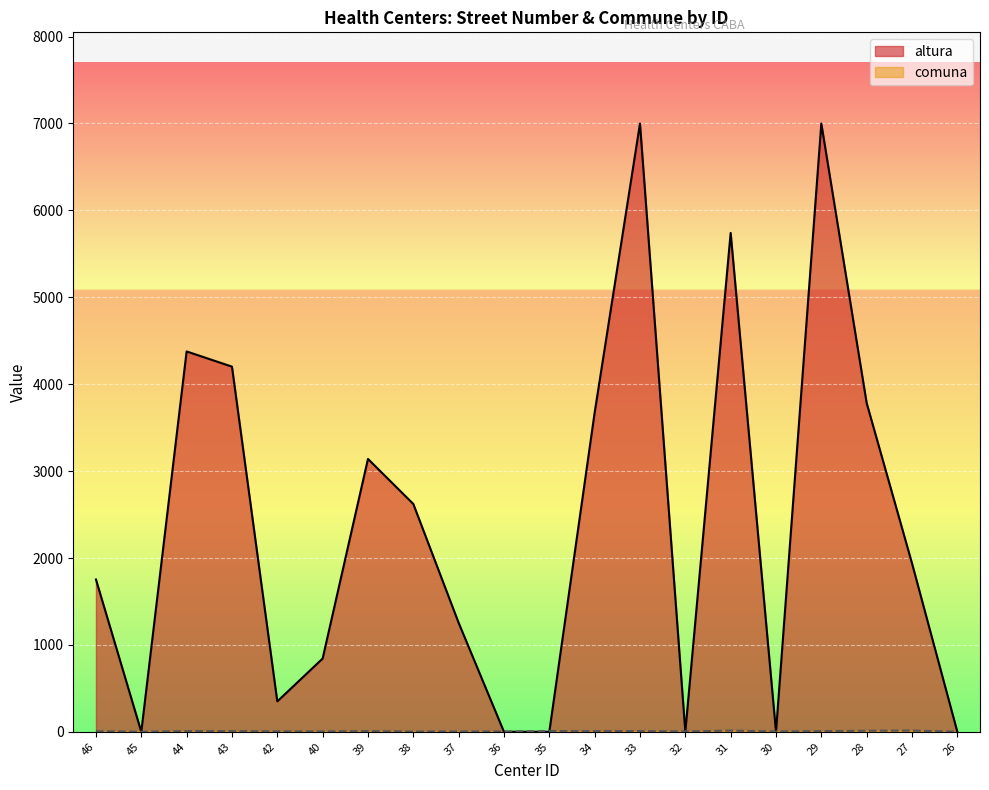

The comuna series shows 4 at 30. True or false?

True